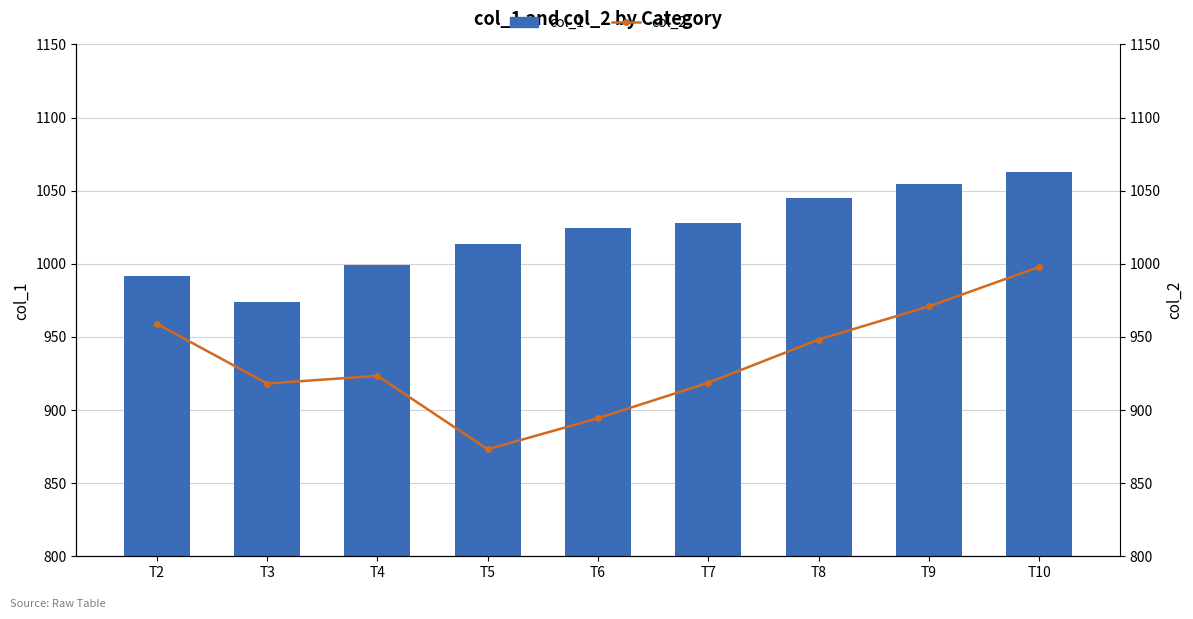

At T2, list the series in order from smallest to largest.

col_2, col_1